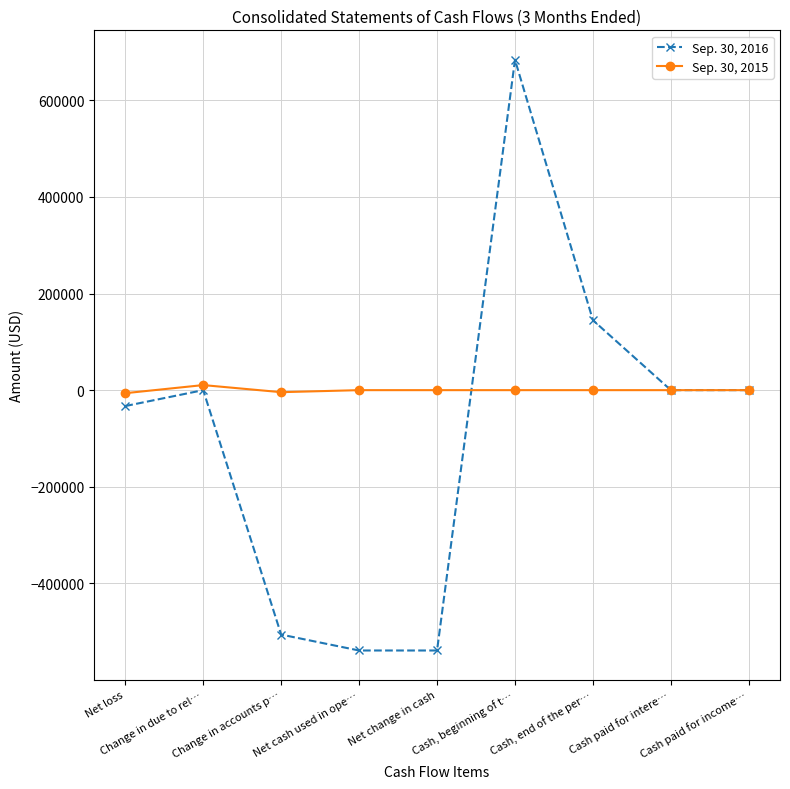

True or false: Sep. 30, 2015 and Sep. 30, 2016 intersect in this chart.

True